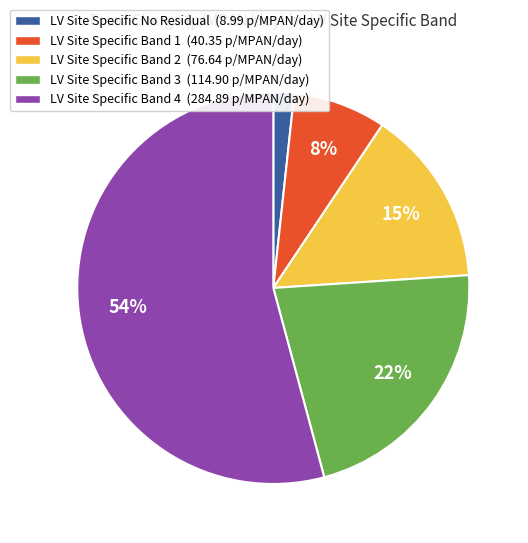

How many slices are in this pie chart?

5